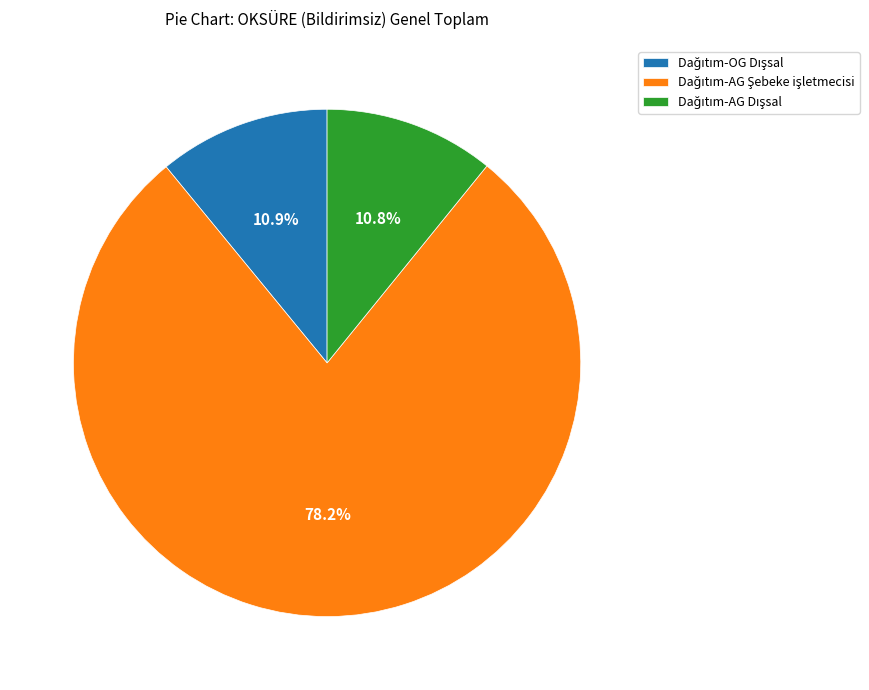

Does any single category account for the majority?

Yes